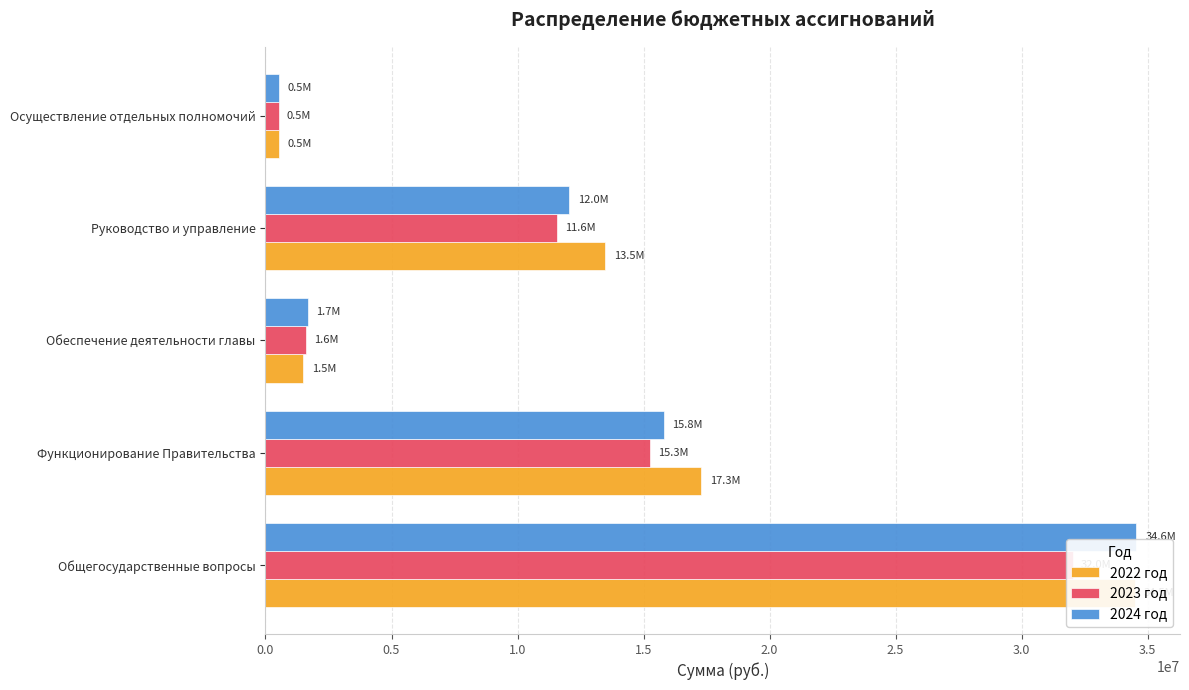

Between Общегосударственные вопросы and Обеспечение деятельности главы, which series saw the biggest shift?

2022 год